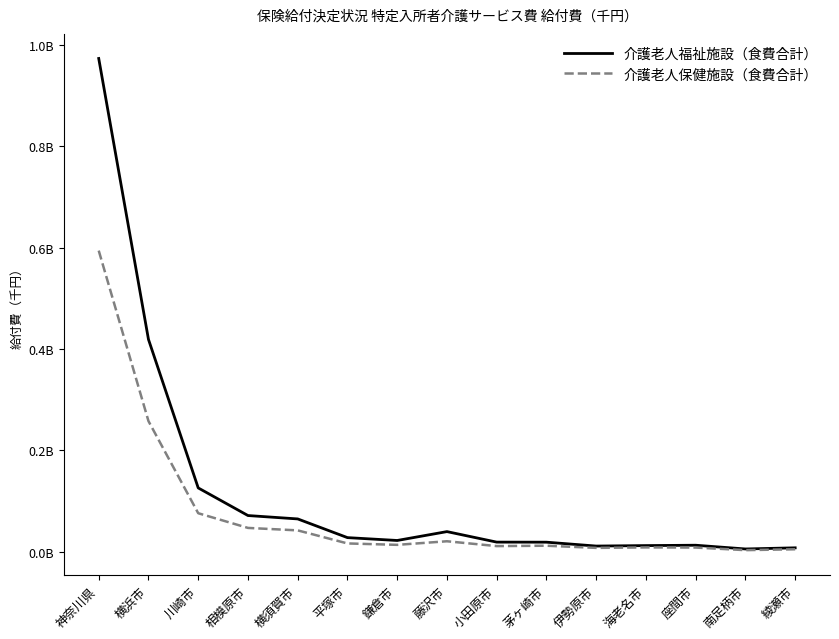

What are all the series names shown in the legend?

介護老人福祉施設（食費合計）, 介護老人保健施設（食費合計）